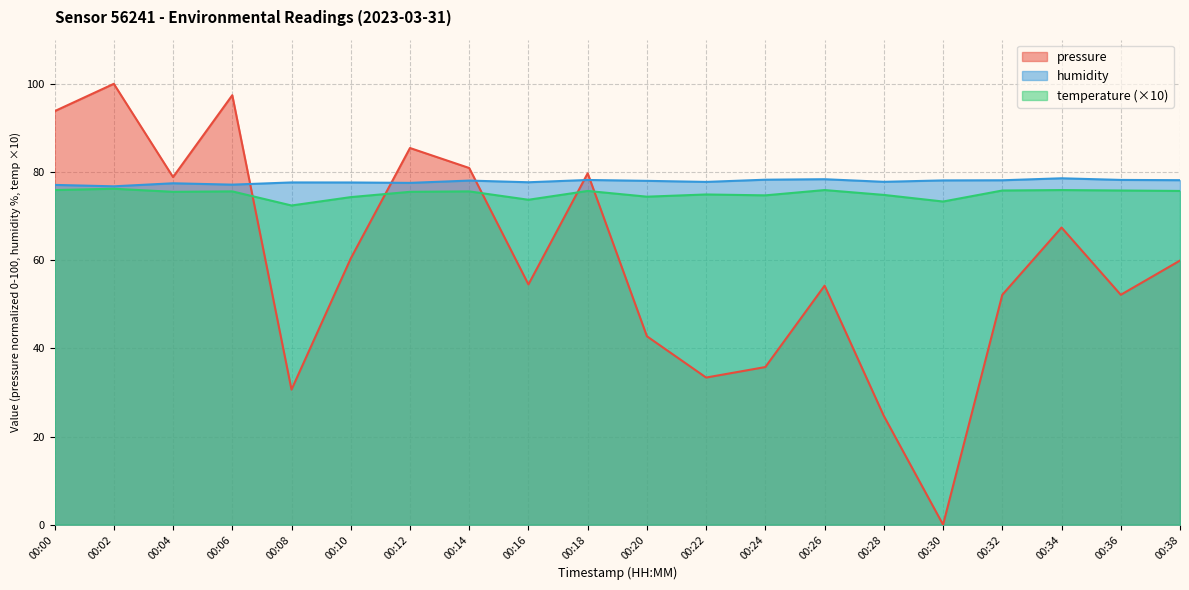

What is the sum of all temperature values?

1501.6